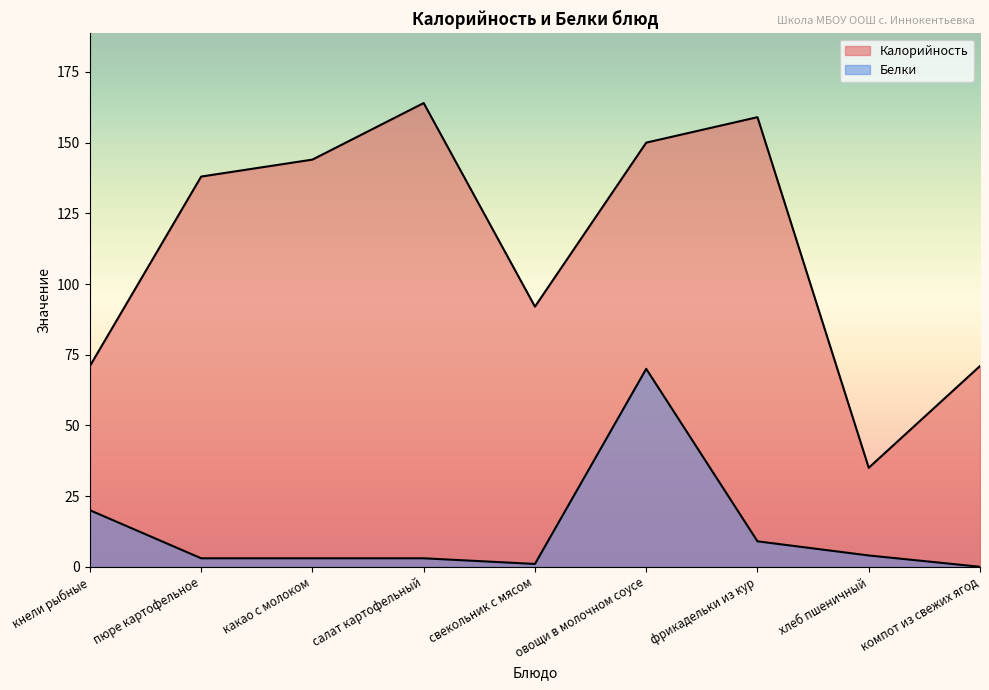

True or false: Калорийность and Белки intersect in this chart.

False